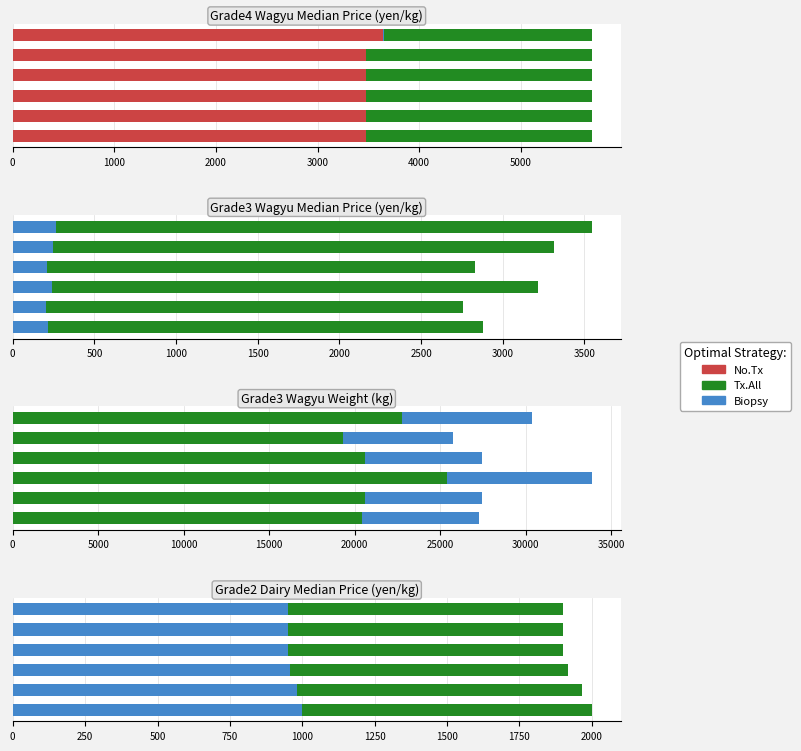

What are all the series names shown in the legend?

No.Tx, Biopsy, Tx.All